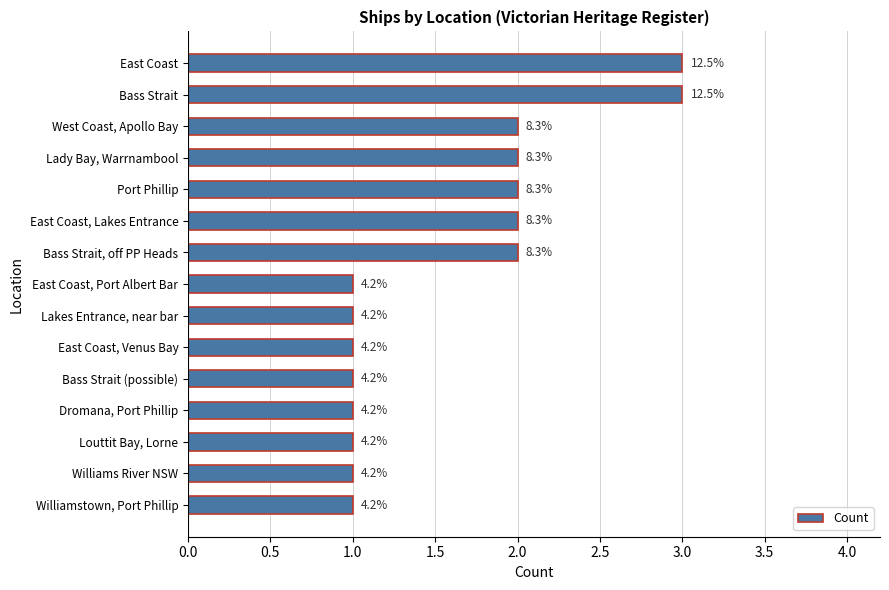

What is the difference between the maximum and second lowest values?

2